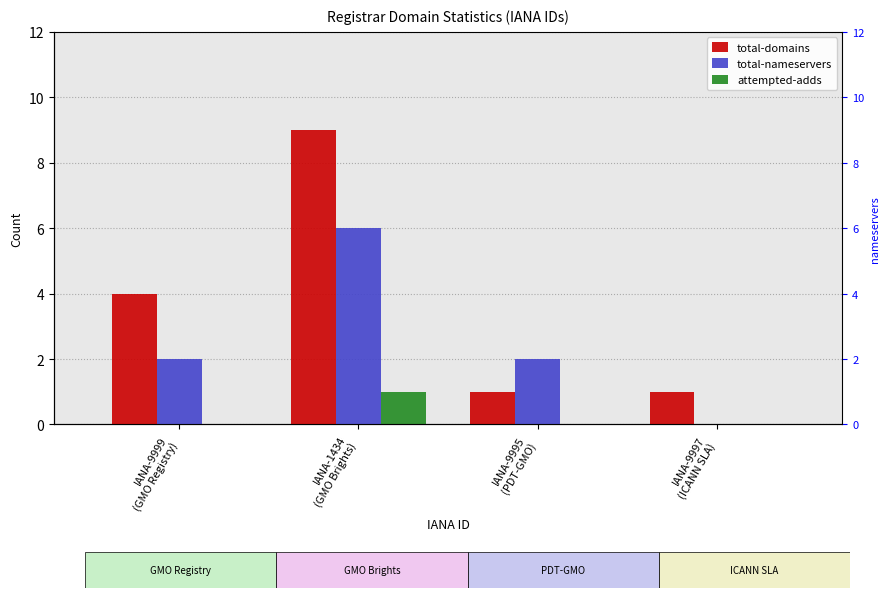

Reading left to right, transcribe all the data shown in this chart.

total-domains: 4	9	1	1
total-nameservers: 2	6	2	0
attempted-adds: 0	1	0	0